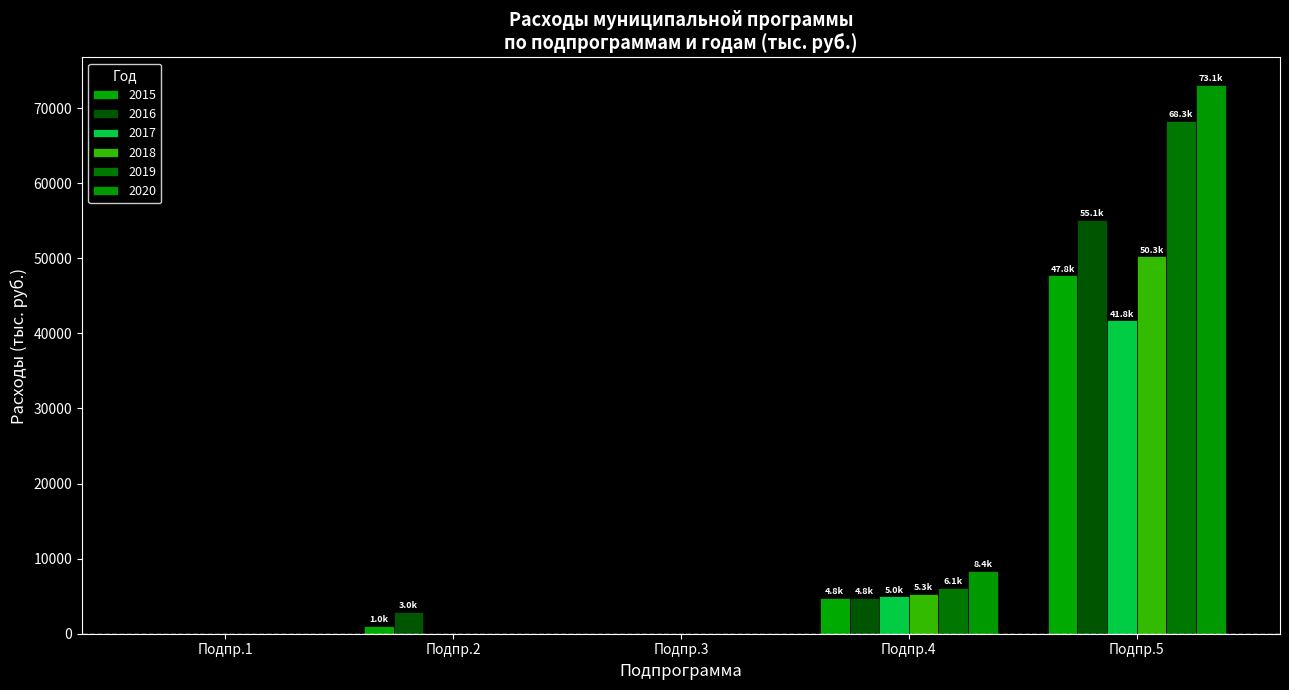

At which category is the sum across all series the highest?

Подпр.5